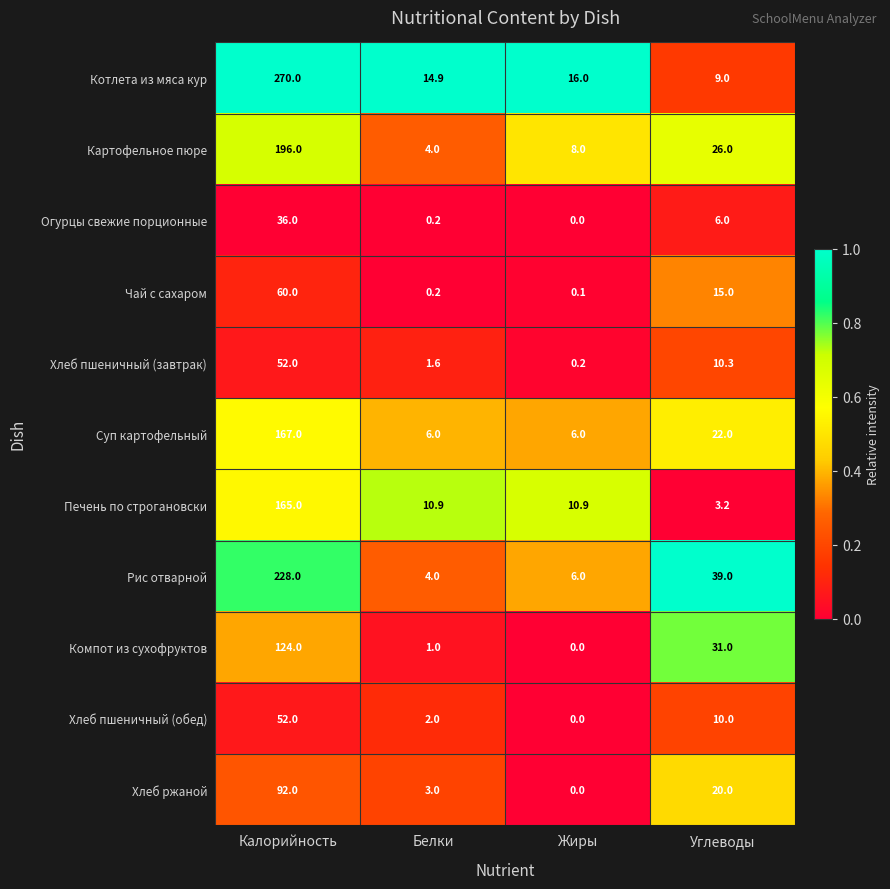

At how many categories does at least one series exceed 0?

4